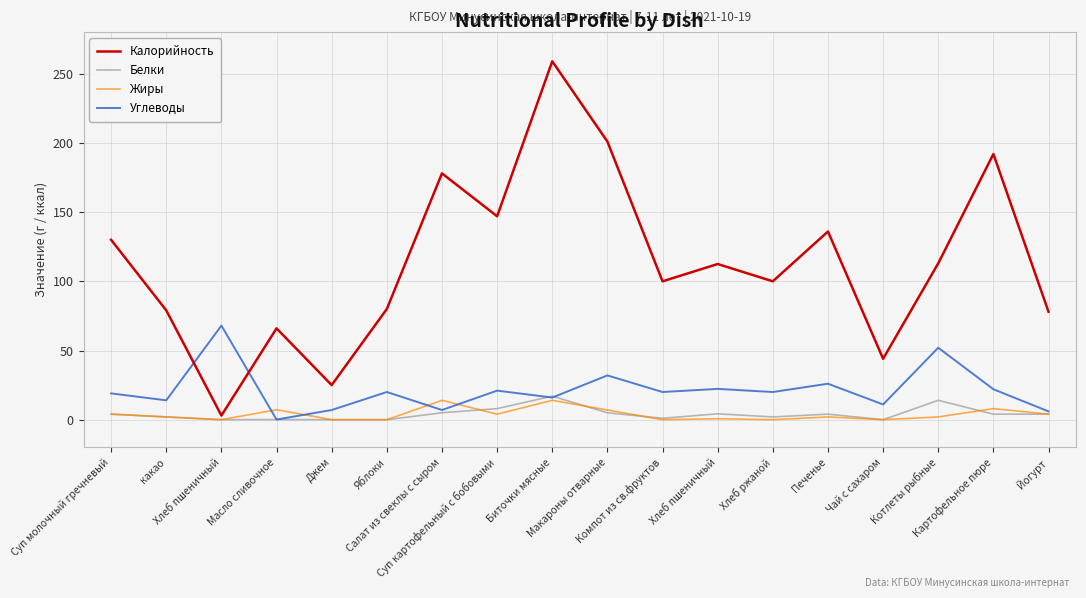

How many lines are shown in the chart?

4